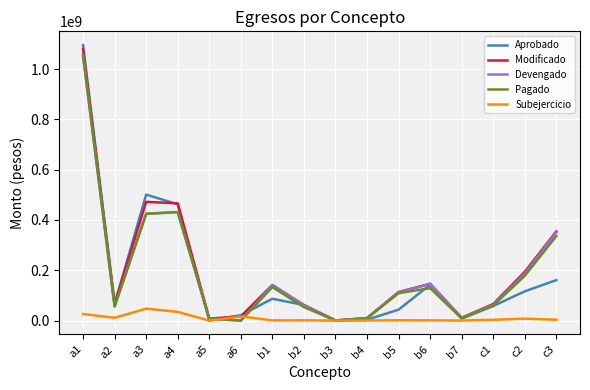

What is the total value across all series at c3?

1206625345.6